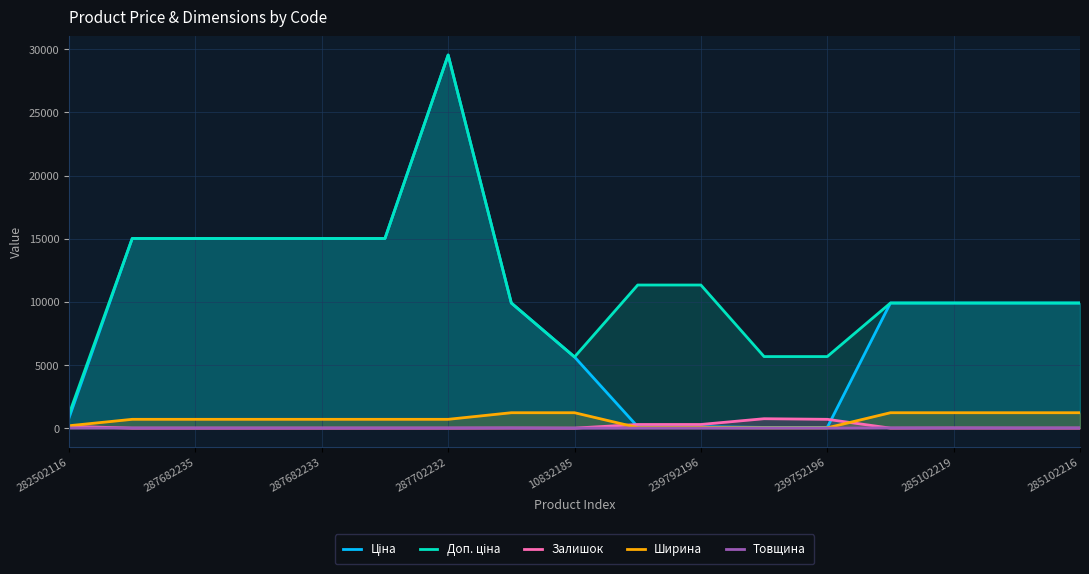

True or false: Ширина and Товщина intersect in this chart.

False